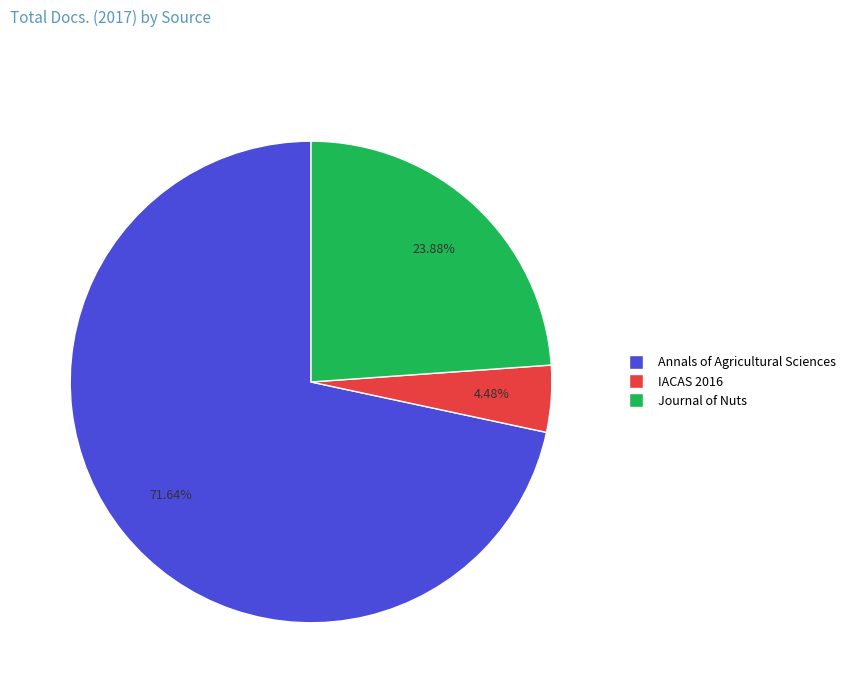

Does any single category account for the majority?

Yes